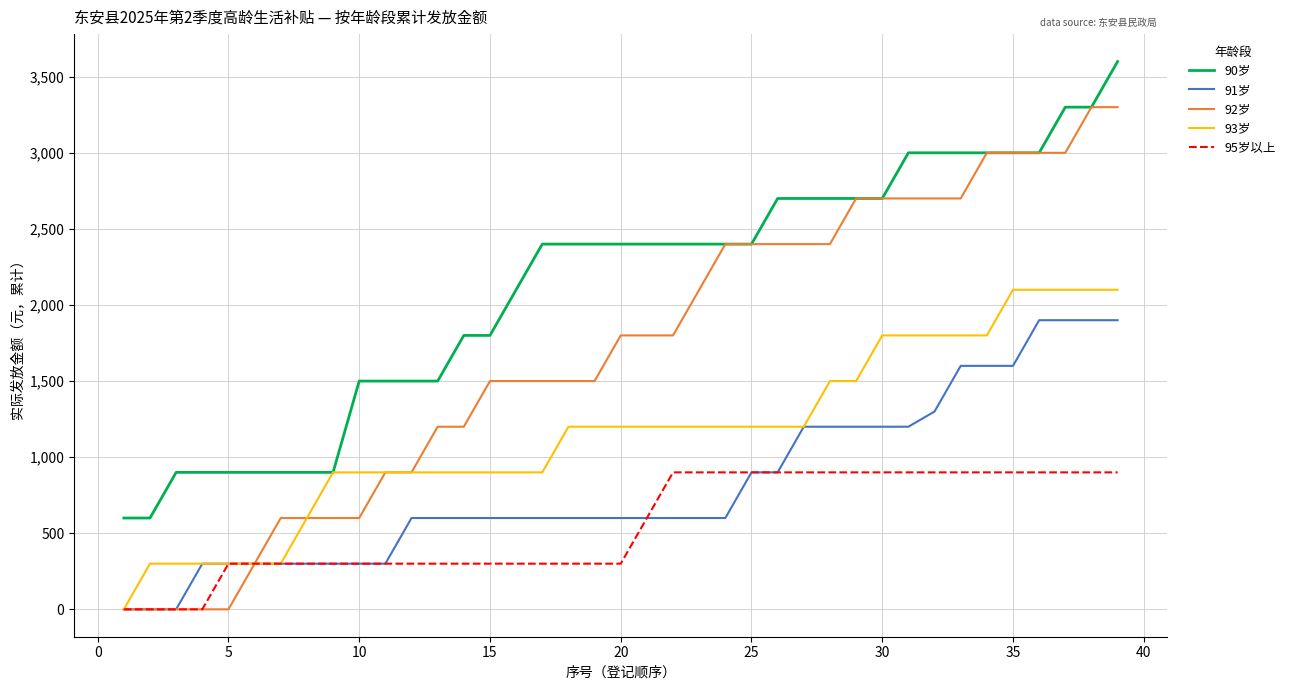

Which series has the largest total across all categories?

90岁